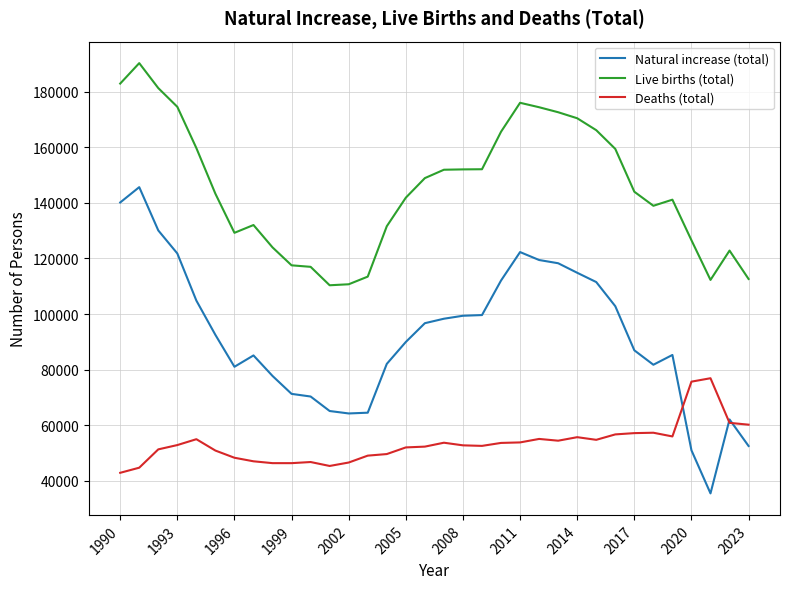

True or false: Natural increase (total) and Live births (total) cross at least once.

False